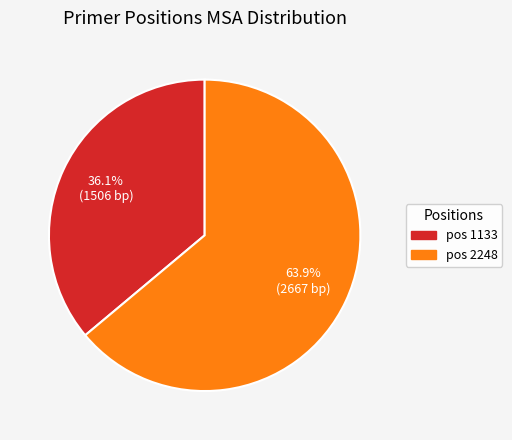

Does any single category account for the majority?

Yes